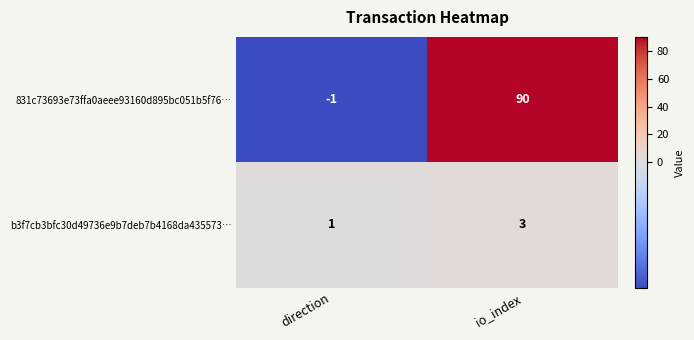

Reading right to left, list all the values displayed in this chart.

831c73693e73ffa0aeee93160d895bc051b5f76…: io_index=90	direction=-1
b3f7cb3bfc30d49736e9b7deb7b4168da435573…: io_index=3	direction=1